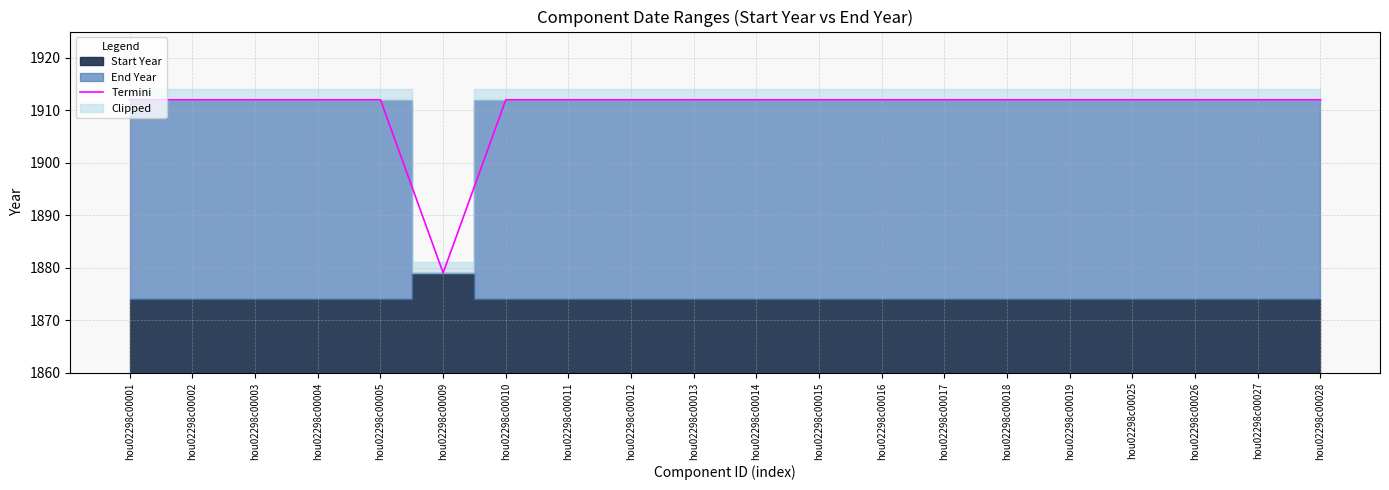

Between hou02298c00018 and hou02298c00003, which is larger?

hou02298c00018